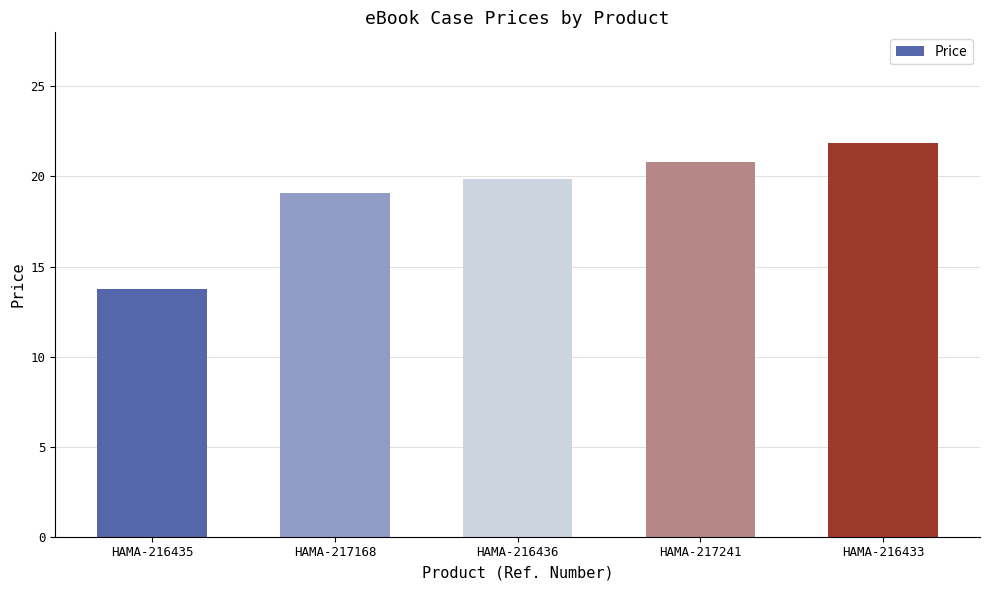

The value at HAMA-216436 is 19.8. True or false?

True